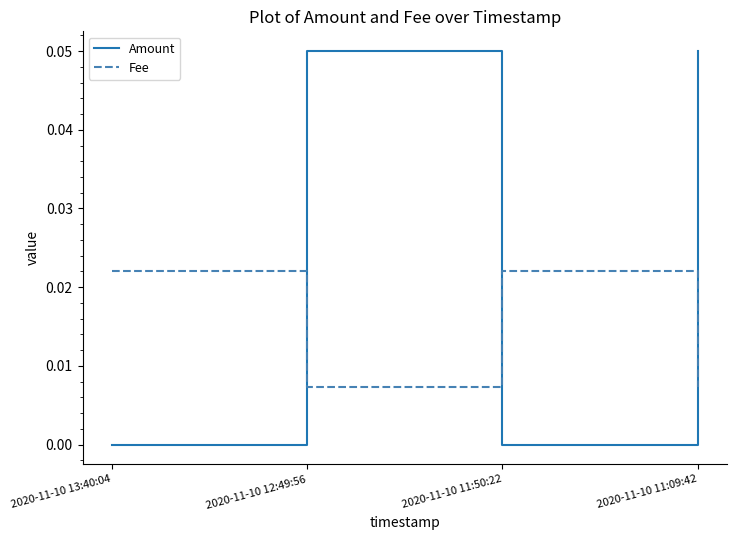

True or false: Fee has more than 0 points higher than both neighbors.

True